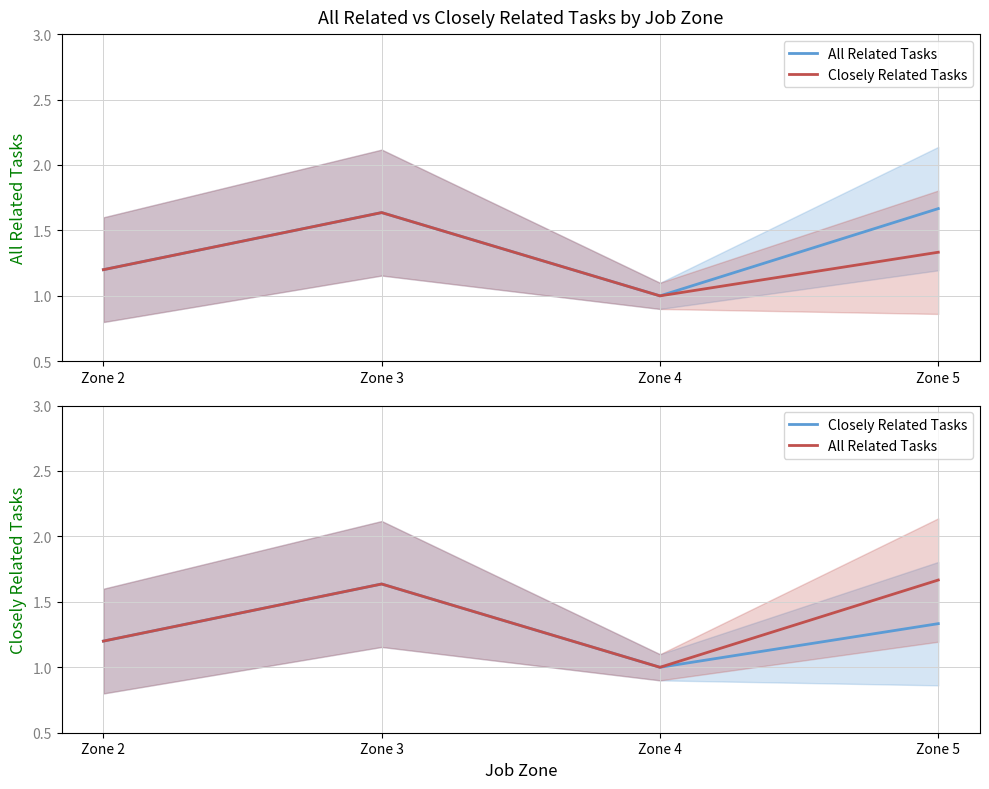

What is the difference between the maximum and second lowest values in the Closely Related Tasks series?

0.4